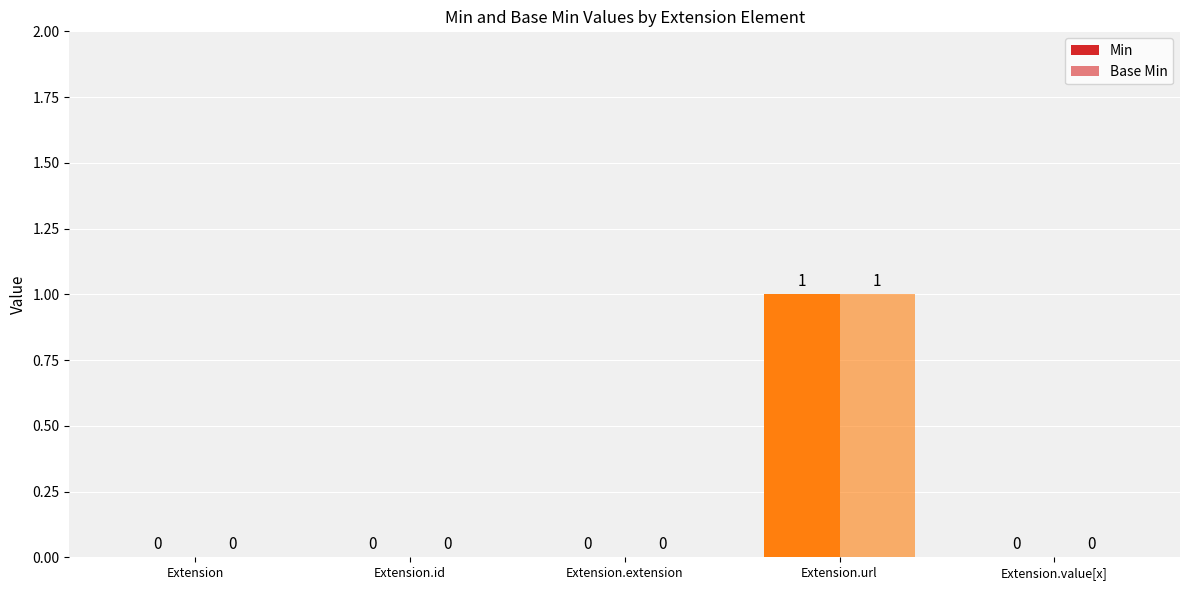

How many values in the Base Min series exceed 0?

1